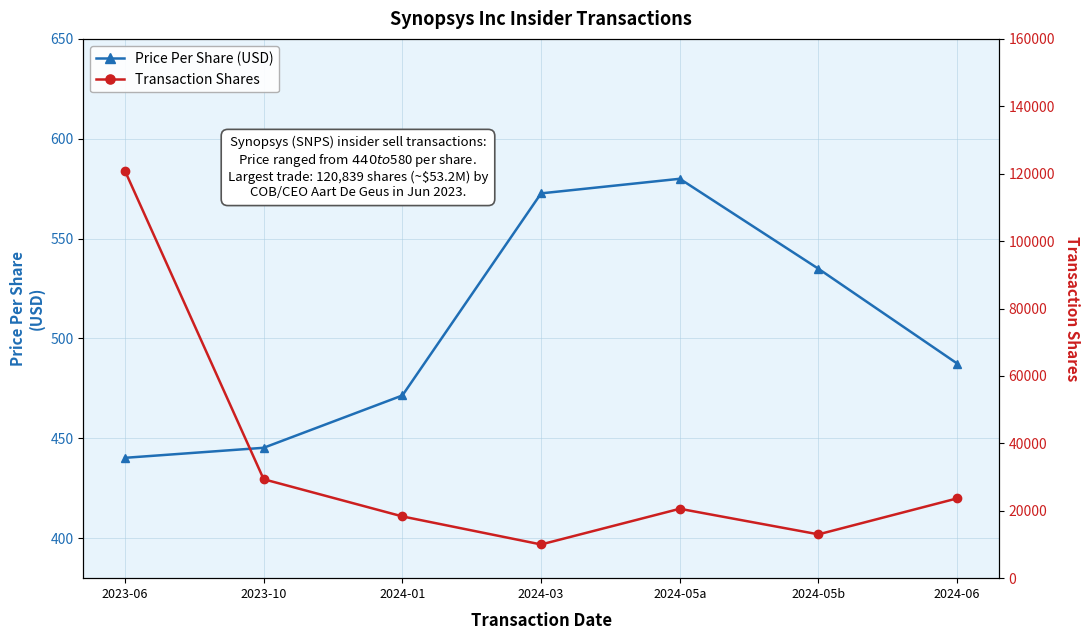

Where is the first local maximum for Transaction Shares?

2024-05a